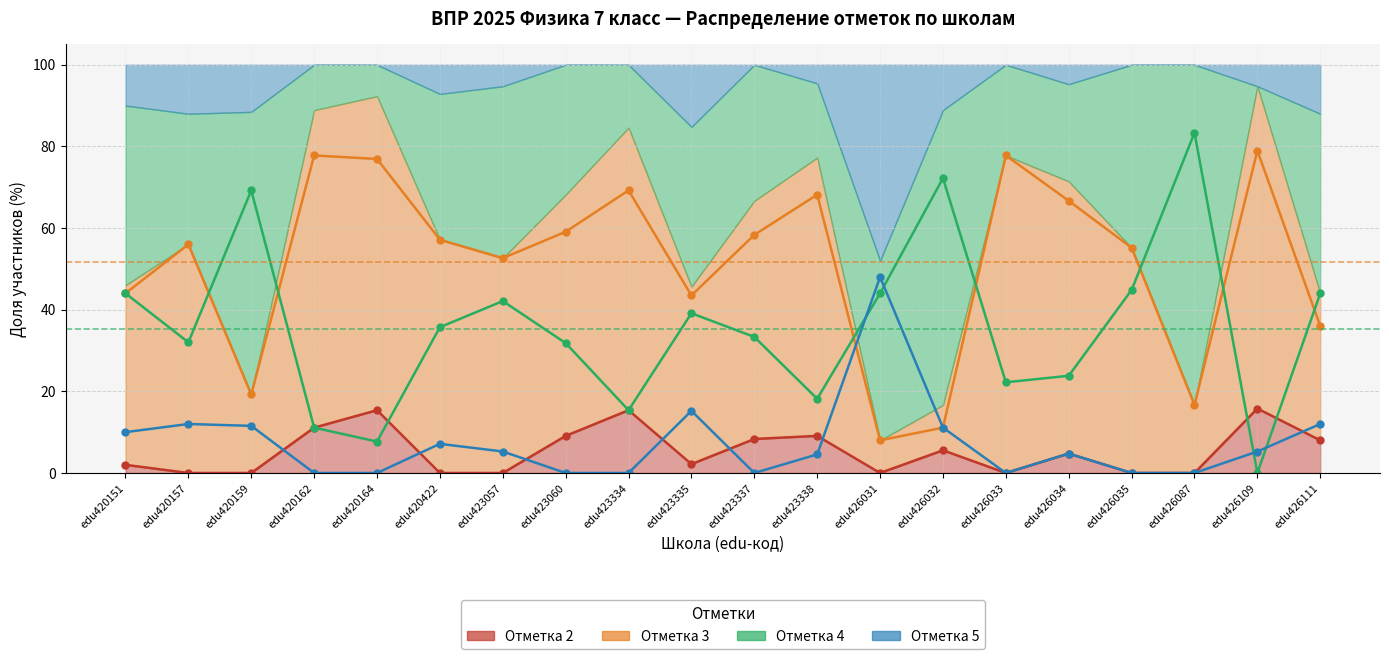

What are all the series names shown in the legend?

2, 3, 4, 5